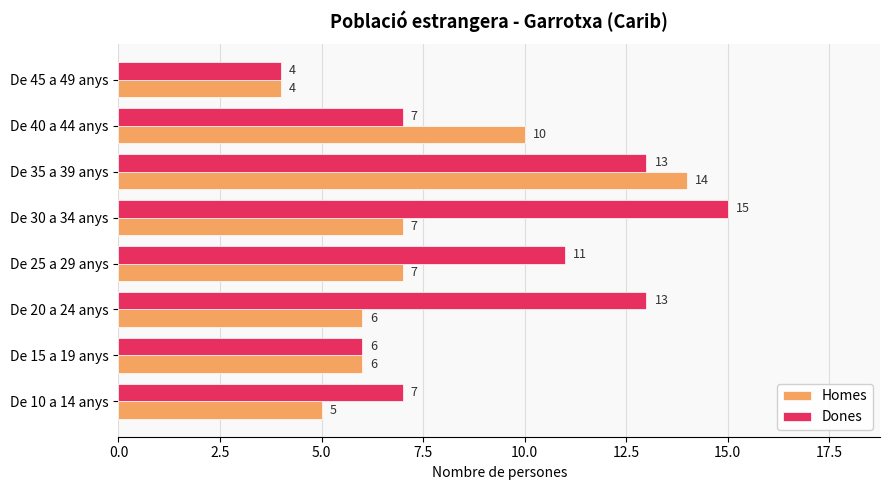

The Dones series shows 2 at De 15 a 19 anys. True or false?

False